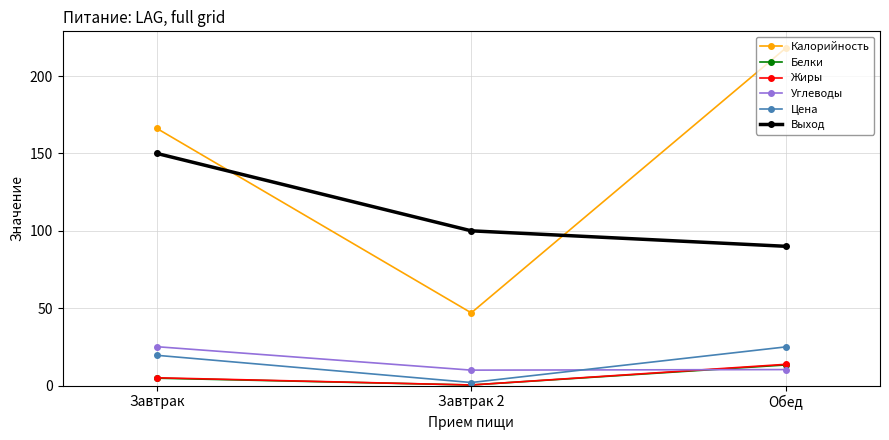

List the labels in order of Калорийность value, largest first.

Обед, Завтрак, Завтрак 2